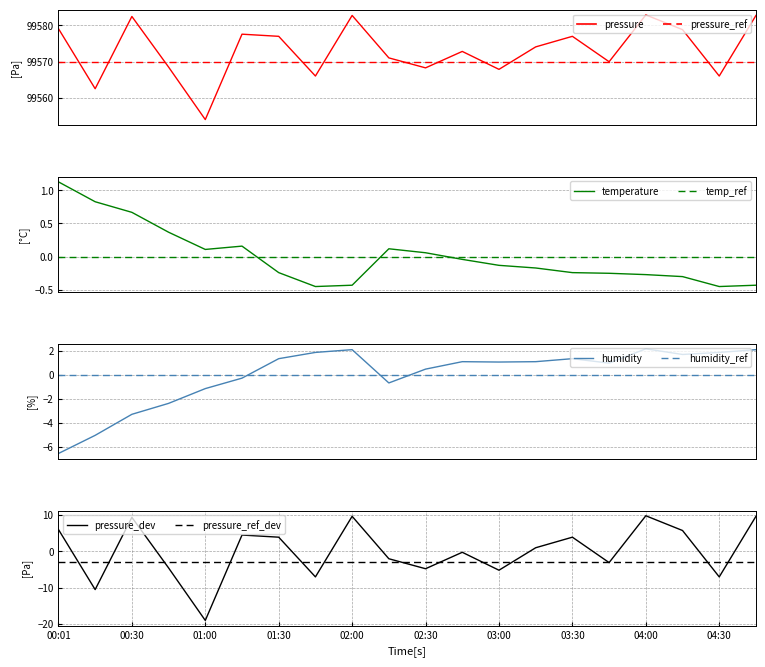

How many categories are shown in the chart?

20